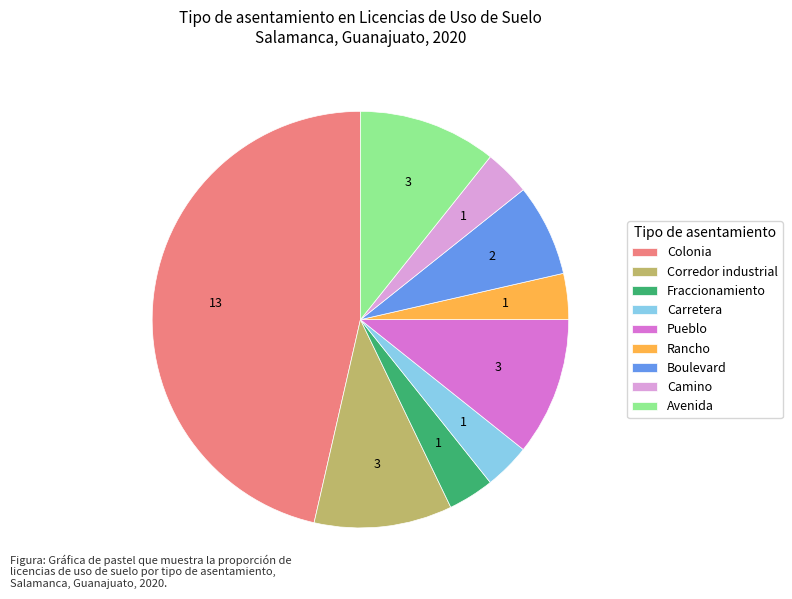

Combined, do Camino and Rancho account for over 50%?

No